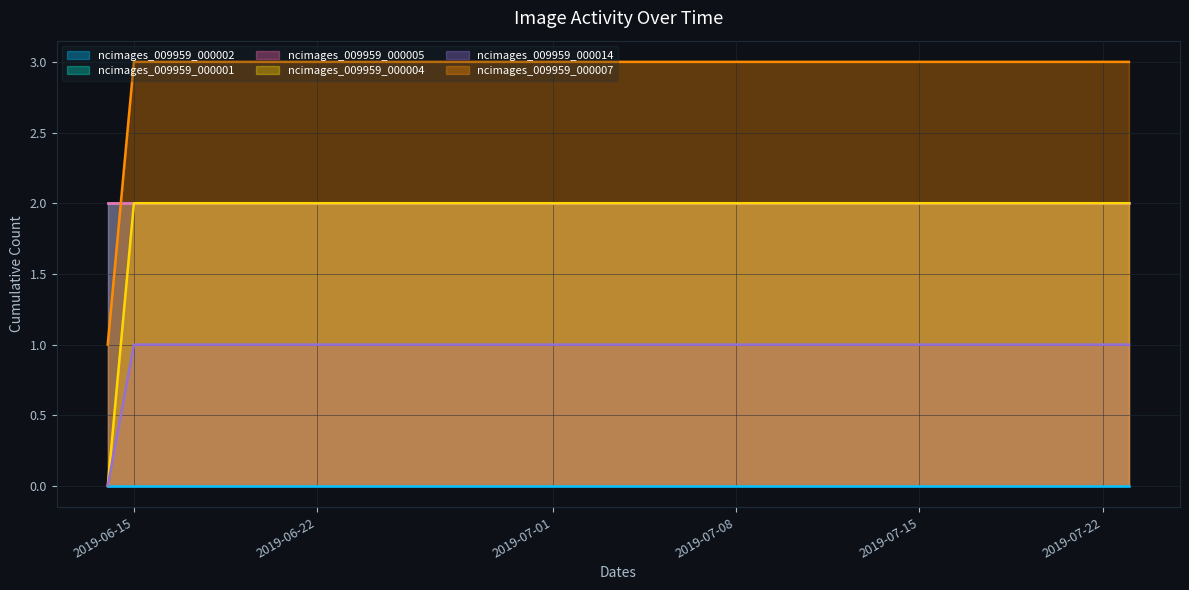

Does the chart display data point markers on the line(s)?

No